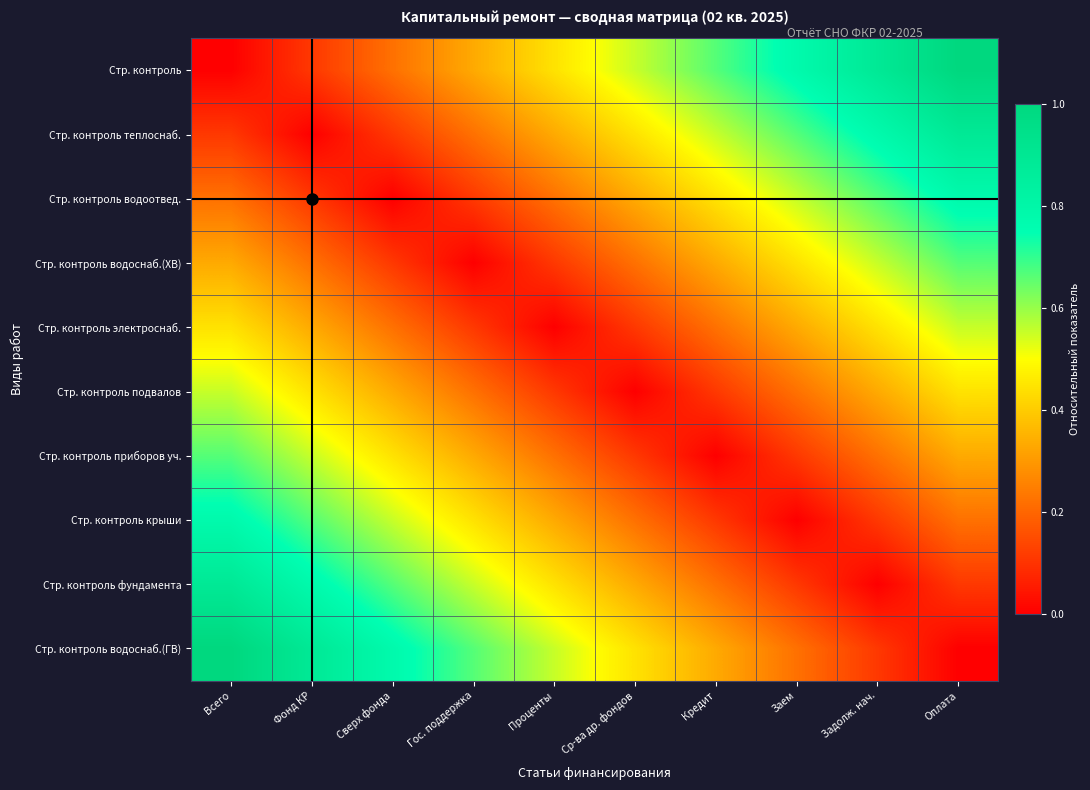

List the series in order of their peak value, highest first.

Стр. контроль, Стр. контроль водоснаб.(ГВ), Стр. контроль теплоснаб., Стр. контроль фундамента, Стр. контроль водоотвед., Стр. контроль крыши, Стр. контроль водоснаб.(ХВ), Стр. контроль приборов уч., Стр. контроль электроснаб., Стр. контроль подвалов